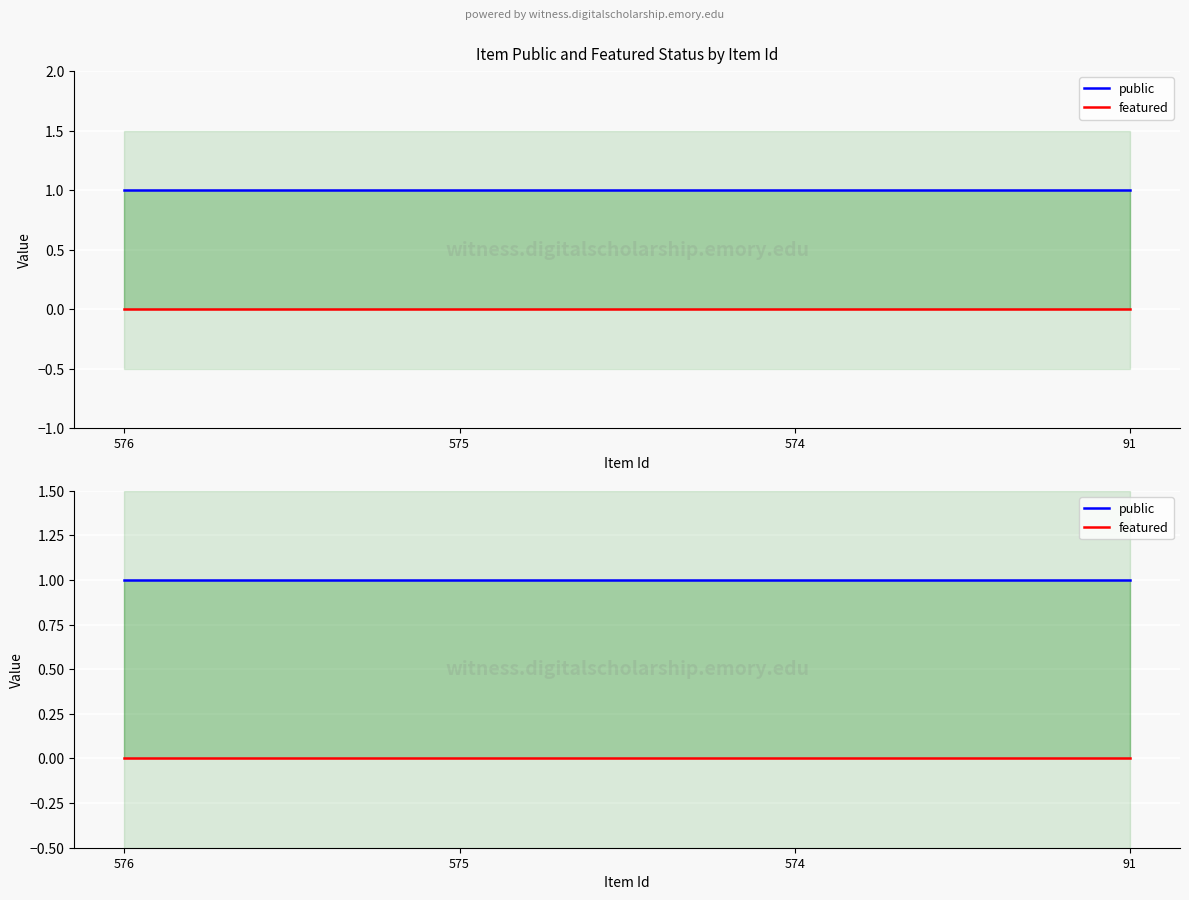

True or false: public has a value of 1 at 91.

False